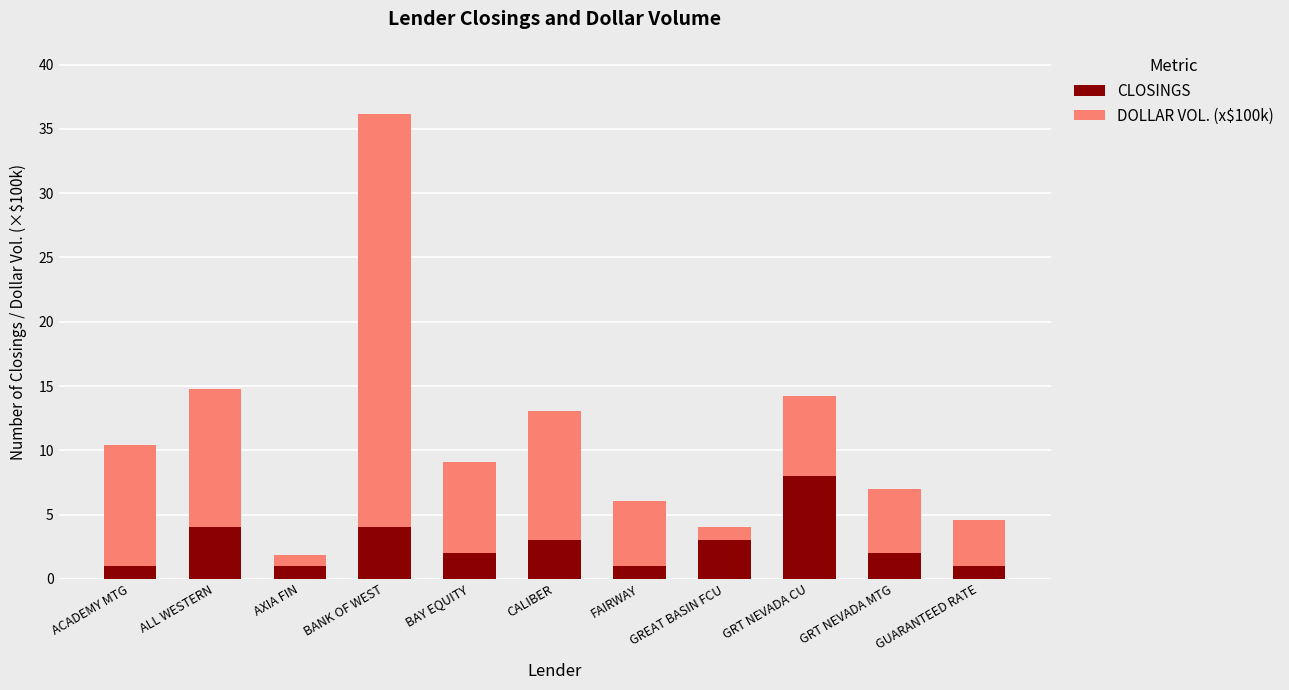

At which category is the sum across all series the highest?

BANK OF WEST